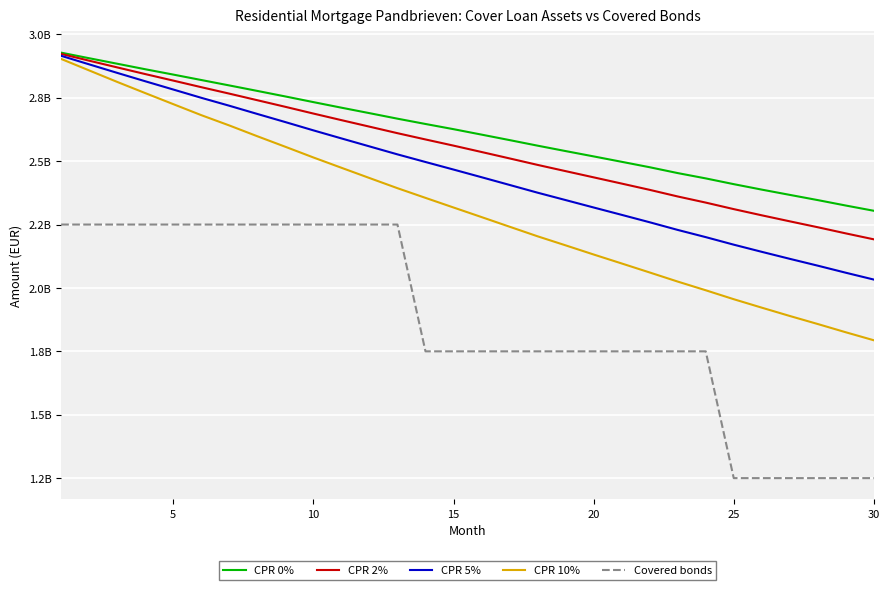

Does the chart display data point markers on the line(s)?

No